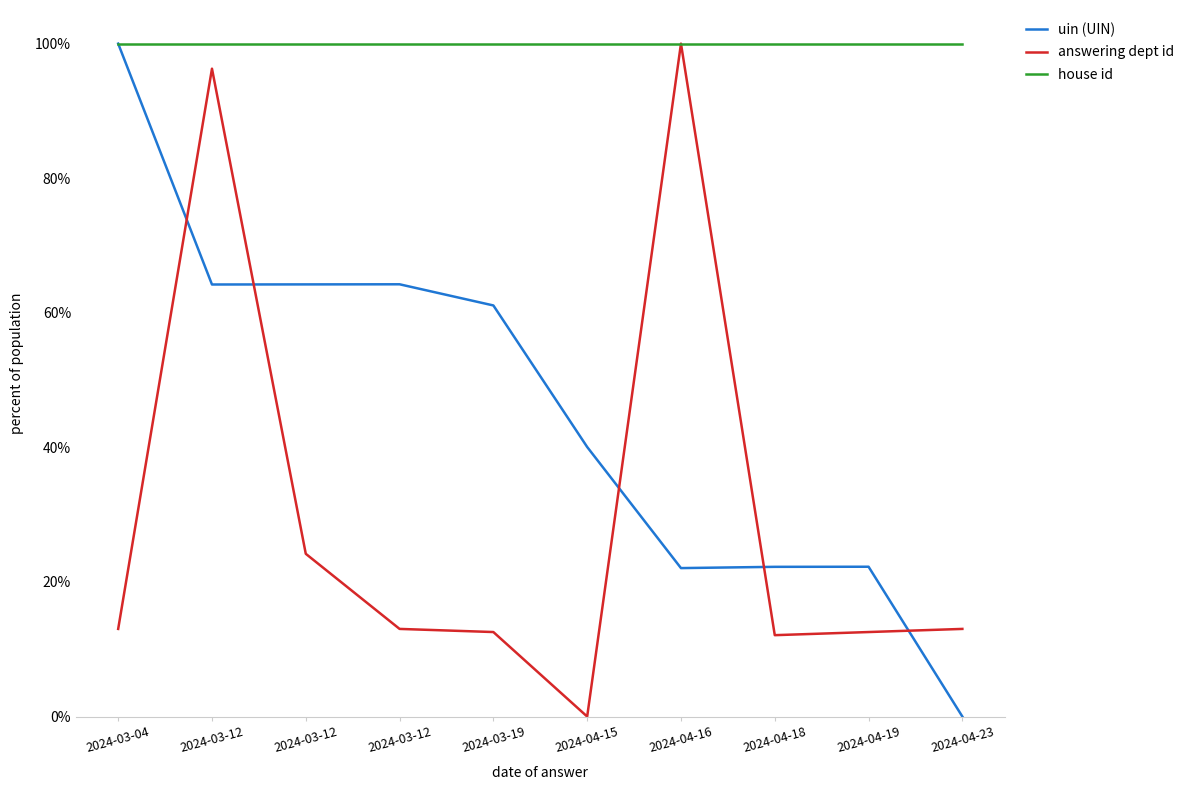

At which category does uin (UIN) reach its first local peak?

2024-03-12